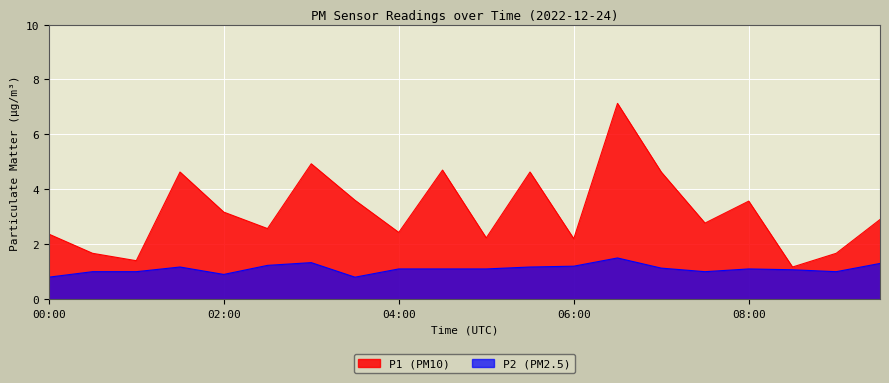

Where does the P2 series first go above 1?

01:30